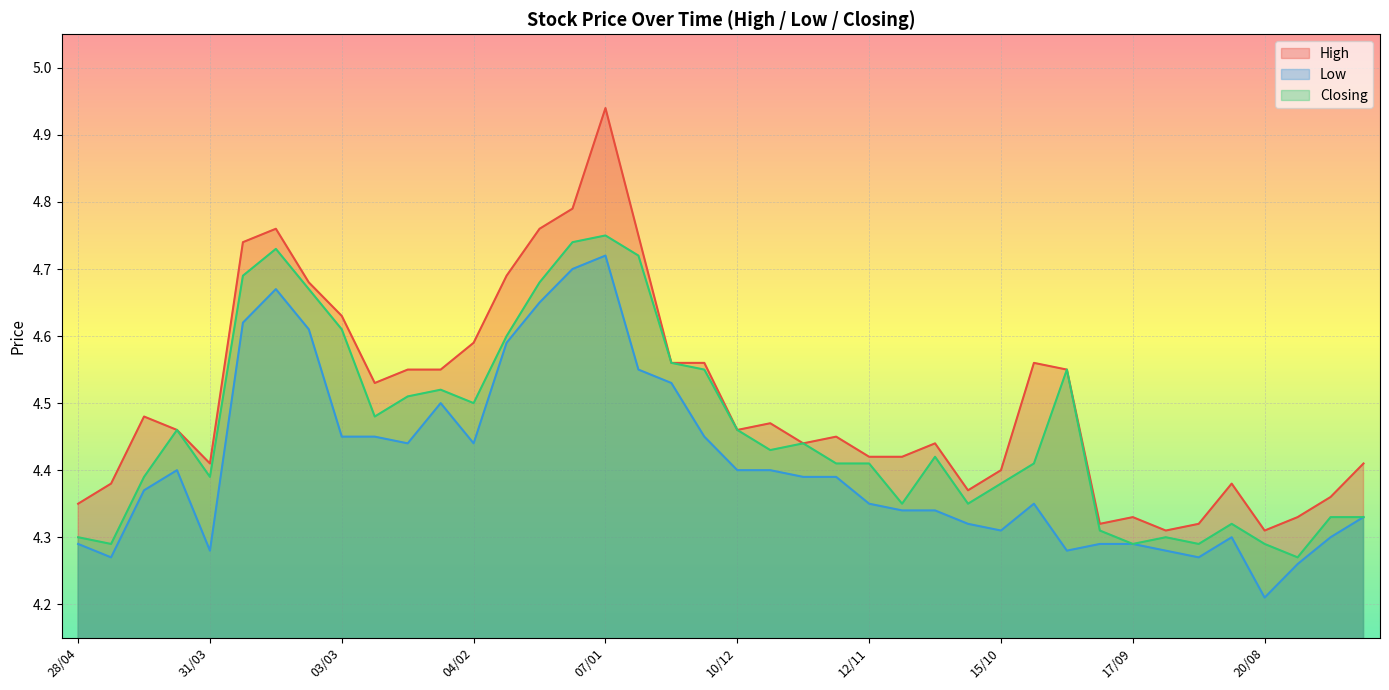

At which label does Closing reach its minimum?

13/08